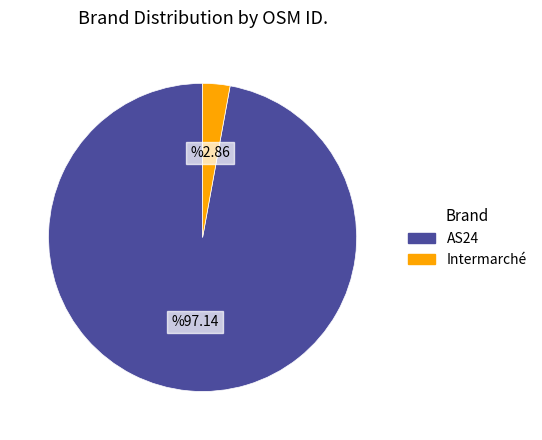

Rank the categories by value from highest to lowest.

AS24, Intermarché